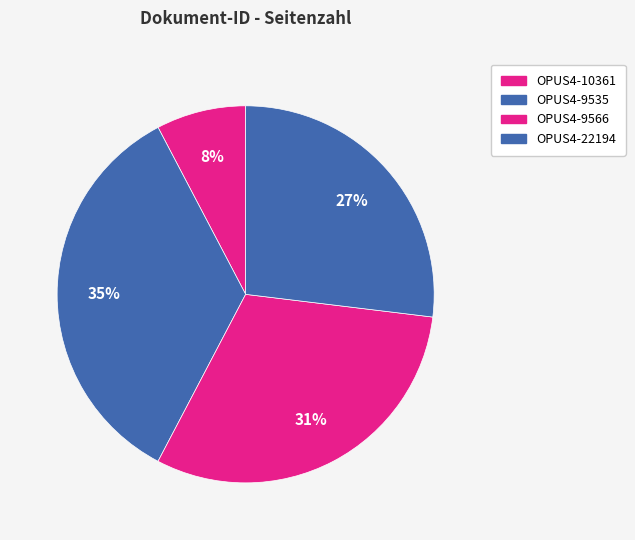

Approximately how many times larger is the value at OPUS4-9535 compared to OPUS4-10361?

4.5